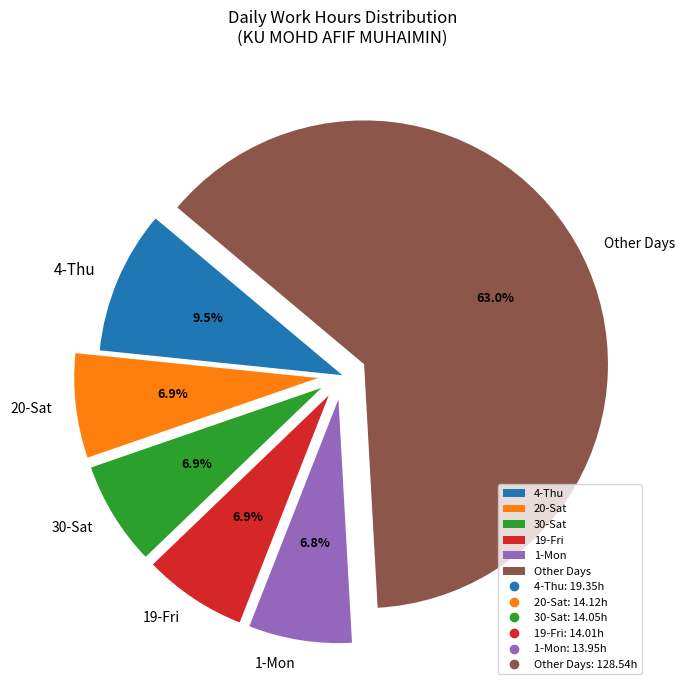

Which category has the biggest portion of the pie?

Other Days